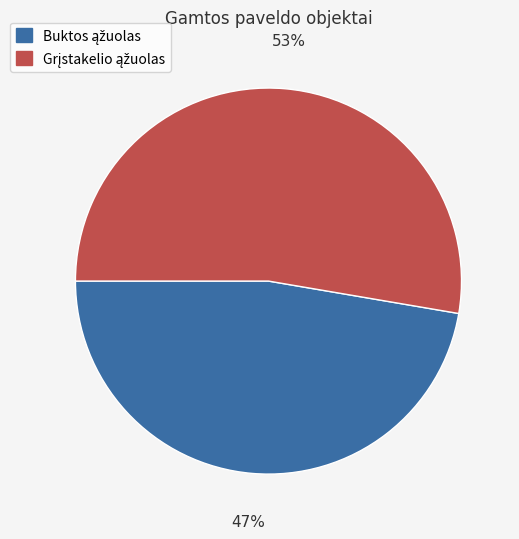

To the nearest percent, what is the average slice percentage?

50%